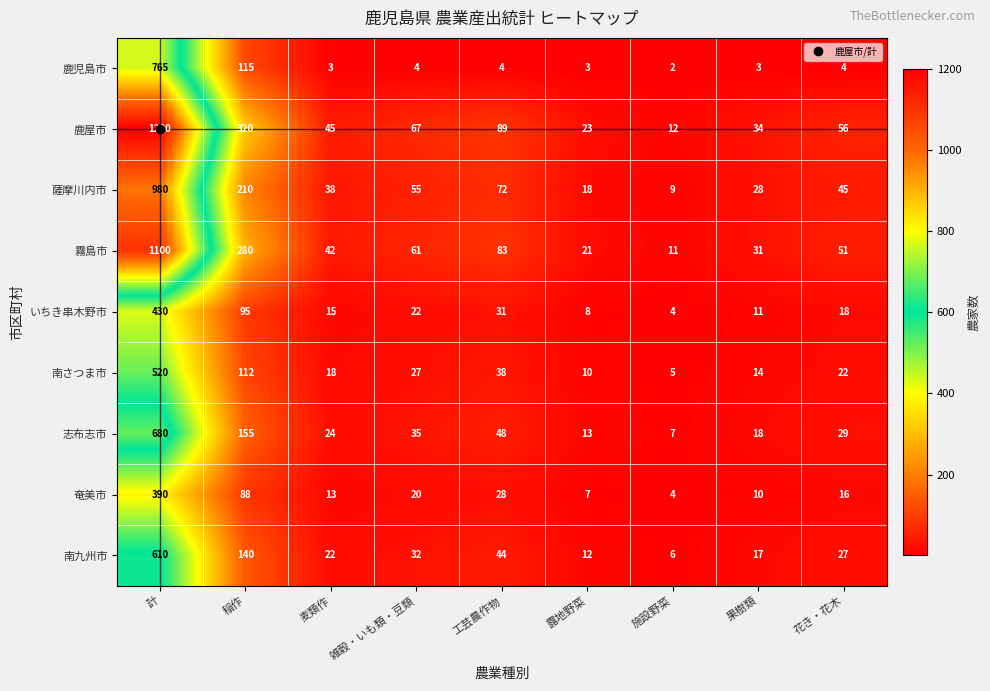

How many data points in 志布志市 are less than 29?

4